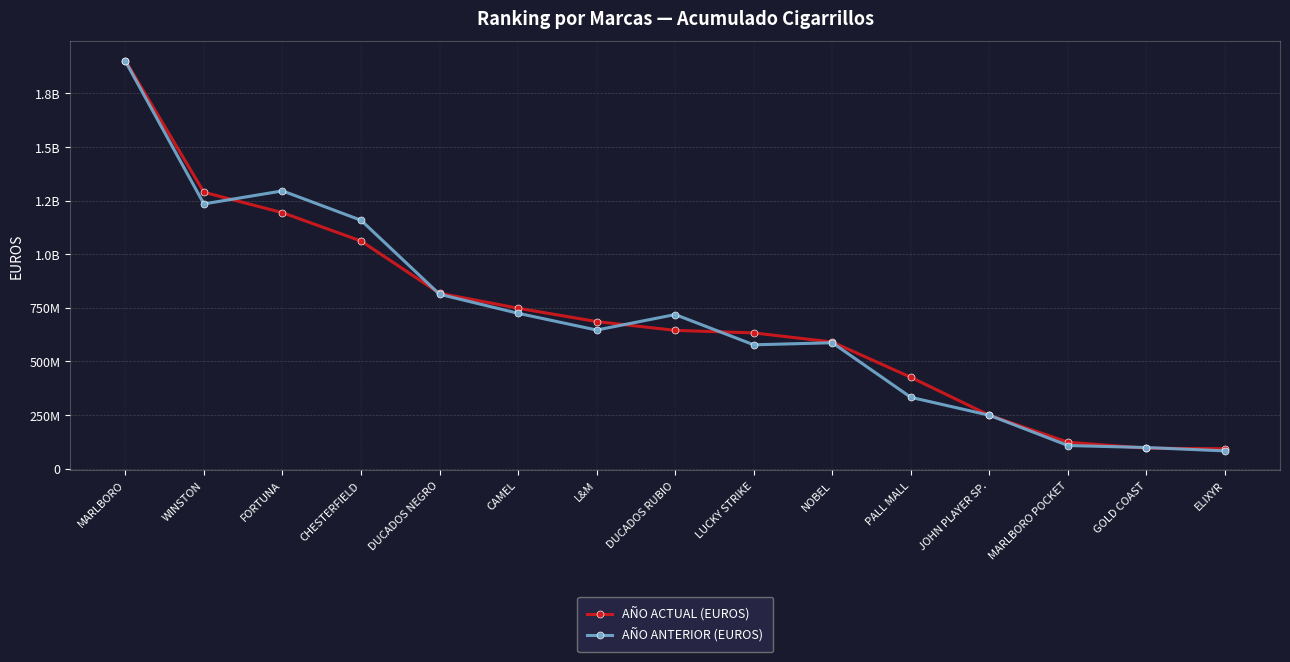

What is the spread (max minus min) of values at CHESTERFIELD?

96882691